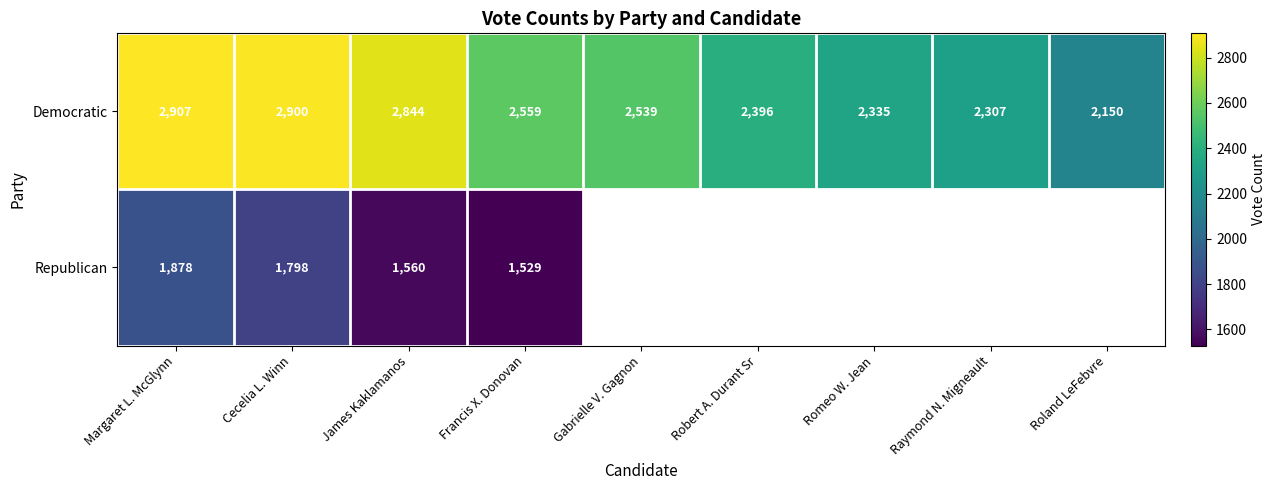

What is the average value of the Democratic series?

2549